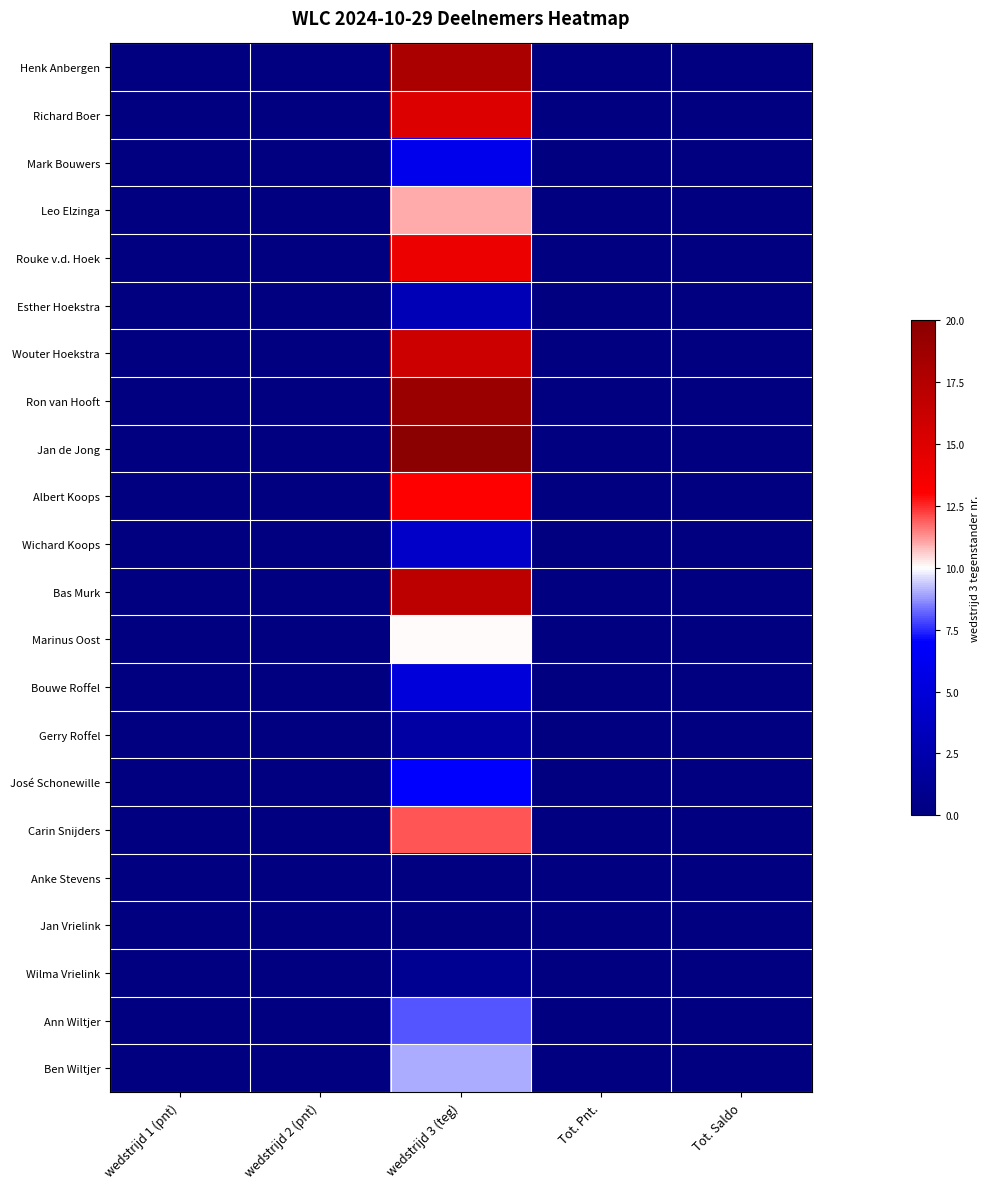

Reading right to left, list all the values displayed in this chart.

Henk Anbergen: Tot. Saldo=0	Tot. Pnt.=0	wedstrijd 3 (teg)=18	wedstrijd 2 (pnt)=0	wedstrijd 1 (pnt)=0
Richard Boer: Tot. Saldo=0	Tot. Pnt.=0	wedstrijd 3 (teg)=15	wedstrijd 2 (pnt)=0	wedstrijd 1 (pnt)=0
Mark Bouwers: Tot. Saldo=0	Tot. Pnt.=0	wedstrijd 3 (teg)=6	wedstrijd 2 (pnt)=0	wedstrijd 1 (pnt)=0
Leo Elzinga: Tot. Saldo=0	Tot. Pnt.=0	wedstrijd 3 (teg)=11	wedstrijd 2 (pnt)=0	wedstrijd 1 (pnt)=0
Rouke v.d. Hoek: Tot. Saldo=0	Tot. Pnt.=0	wedstrijd 3 (teg)=14	wedstrijd 2 (pnt)=0	wedstrijd 1 (pnt)=0
Esther Hoekstra: Tot. Saldo=0	Tot. Pnt.=0	wedstrijd 3 (teg)=3	wedstrijd 2 (pnt)=0	wedstrijd 1 (pnt)=0
Wouter Hoekstra: Tot. Saldo=0	Tot. Pnt.=0	wedstrijd 3 (teg)=16	wedstrijd 2 (pnt)=0	wedstrijd 1 (pnt)=0
Ron van Hooft: Tot. Saldo=0	Tot. Pnt.=0	wedstrijd 3 (teg)=19	wedstrijd 2 (pnt)=0	wedstrijd 1 (pnt)=0
Jan de Jong: Tot. Saldo=0	Tot. Pnt.=0	wedstrijd 3 (teg)=20	wedstrijd 2 (pnt)=0	wedstrijd 1 (pnt)=0
Albert Koops: Tot. Saldo=0	Tot. Pnt.=0	wedstrijd 3 (teg)=13	wedstrijd 2 (pnt)=0	wedstrijd 1 (pnt)=0
Wichard Koops: Tot. Saldo=0	Tot. Pnt.=0	wedstrijd 3 (teg)=4	wedstrijd 2 (pnt)=0	wedstrijd 1 (pnt)=0
Bas Murk: Tot. Saldo=0	Tot. Pnt.=0	wedstrijd 3 (teg)=17	wedstrijd 2 (pnt)=0	wedstrijd 1 (pnt)=0
Marinus Oost: Tot. Saldo=0	Tot. Pnt.=0	wedstrijd 3 (teg)=10	wedstrijd 2 (pnt)=0	wedstrijd 1 (pnt)=0
Bouwe Roffel: Tot. Saldo=0	Tot. Pnt.=0	wedstrijd 3 (teg)=5	wedstrijd 2 (pnt)=0	wedstrijd 1 (pnt)=0
Gerry Roffel: Tot. Saldo=0	Tot. Pnt.=0	wedstrijd 3 (teg)=2	wedstrijd 2 (pnt)=0	wedstrijd 1 (pnt)=0
José Schonewille: Tot. Saldo=0	Tot. Pnt.=0	wedstrijd 3 (teg)=7	wedstrijd 2 (pnt)=0	wedstrijd 1 (pnt)=0
Carin Snijders: Tot. Saldo=0	Tot. Pnt.=0	wedstrijd 3 (teg)=12	wedstrijd 2 (pnt)=0	wedstrijd 1 (pnt)=0
Anke Stevens: Tot. Saldo=0	Tot. Pnt.=0	wedstrijd 3 (teg)=0	wedstrijd 2 (pnt)=0	wedstrijd 1 (pnt)=0
Jan Vrielink: Tot. Saldo=0	Tot. Pnt.=0	wedstrijd 3 (teg)=0	wedstrijd 2 (pnt)=0	wedstrijd 1 (pnt)=0
Wilma Vrielink: Tot. Saldo=0	Tot. Pnt.=0	wedstrijd 3 (teg)=1	wedstrijd 2 (pnt)=0	wedstrijd 1 (pnt)=0
Ann Wiltjer: Tot. Saldo=0	Tot. Pnt.=0	wedstrijd 3 (teg)=8	wedstrijd 2 (pnt)=0	wedstrijd 1 (pnt)=0
Ben Wiltjer: Tot. Saldo=0	Tot. Pnt.=0	wedstrijd 3 (teg)=9	wedstrijd 2 (pnt)=0	wedstrijd 1 (pnt)=0